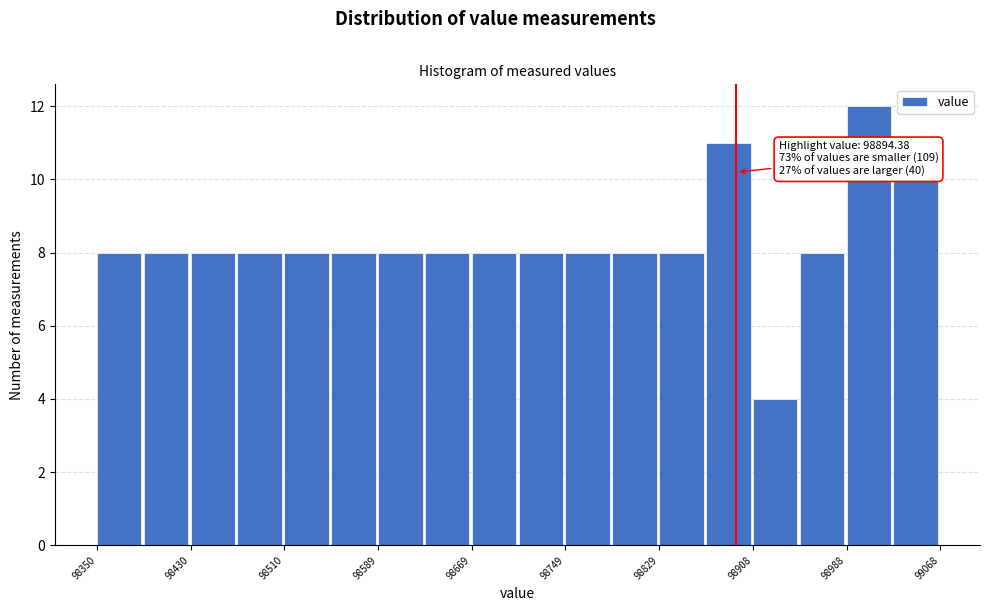

Read against the x-axis, roughly where is the centre of the tallest bar?

99010